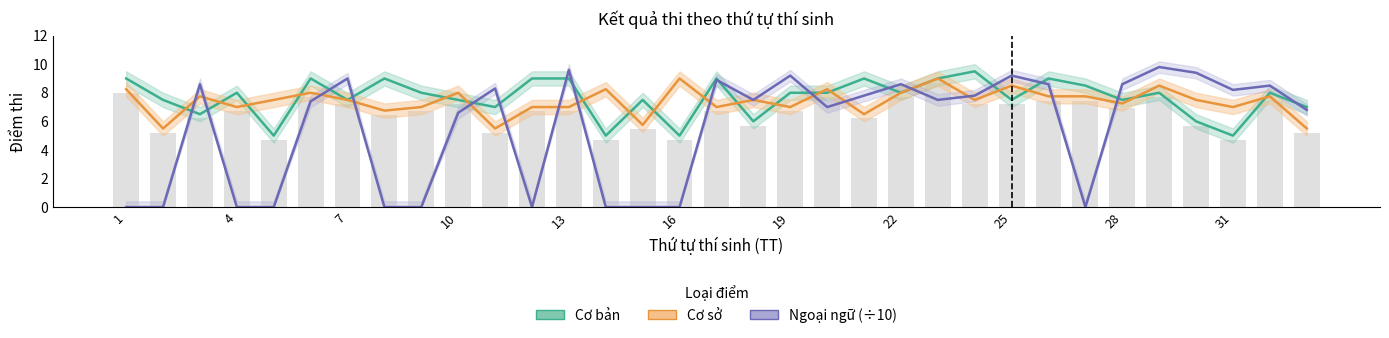

Between 25 and 31, which series saw the biggest shift?

Cơ bản